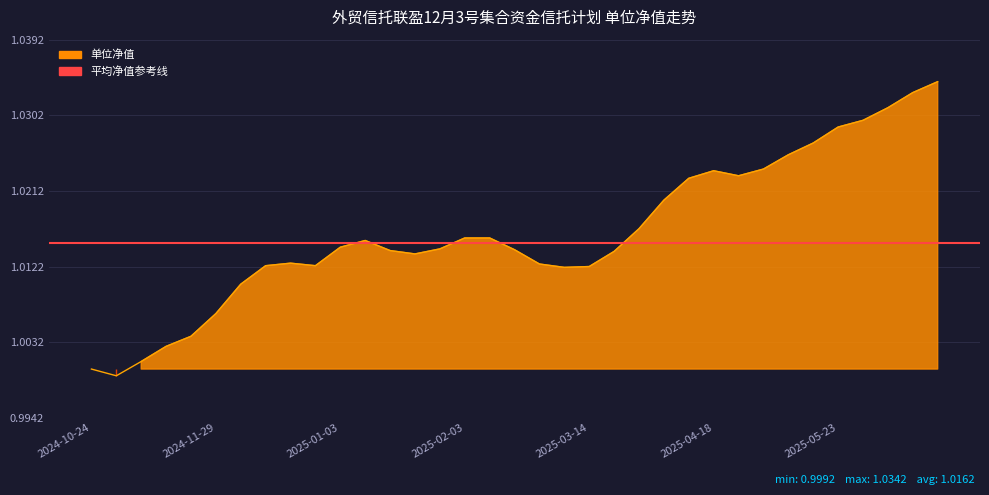

Rank the categories by value from highest to lowest.

2025-06-20, 2025-06-13, 2025-06-06, 2025-05-30, 2025-05-23, 2025-05-16, 2025-05-09, 2025-04-30, 2025-04-18, 2025-04-25, 2025-04-11, 2025-04-03, 2025-03-28, 2025-02-03, 2025-02-14, 2025-01-10, 2025-01-03, 2025-01-27, 2025-02-21, 2025-01-17, 2025-03-21, 2025-01-24, 2024-12-20, 2025-02-28, 2024-12-13, 2024-12-31, 2025-03-14, 2025-03-07, 2024-12-06, 2024-11-29, 2024-11-22, 2024-11-15, 2024-11-08, 2024-10-24, 2024-11-01